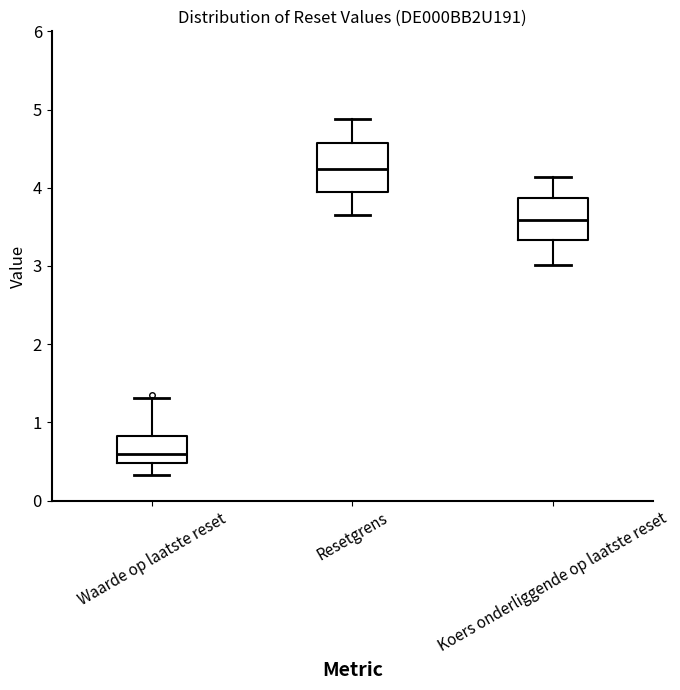

Where does the lower whisker of the box for Waarde op laatste reset end on the y-axis? The values are not printed on the chart, so give them approximately, as read against the axis.

0.3